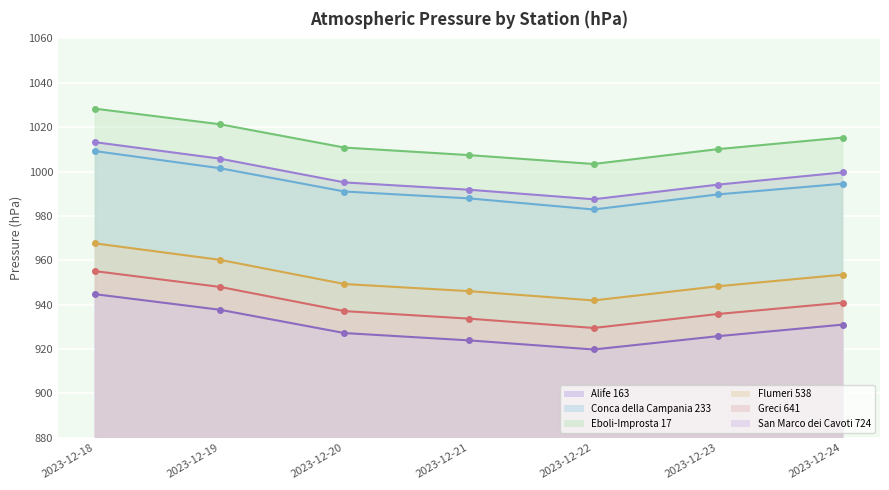

Which series has the largest total across all categories?

Eboli-Improsta 17